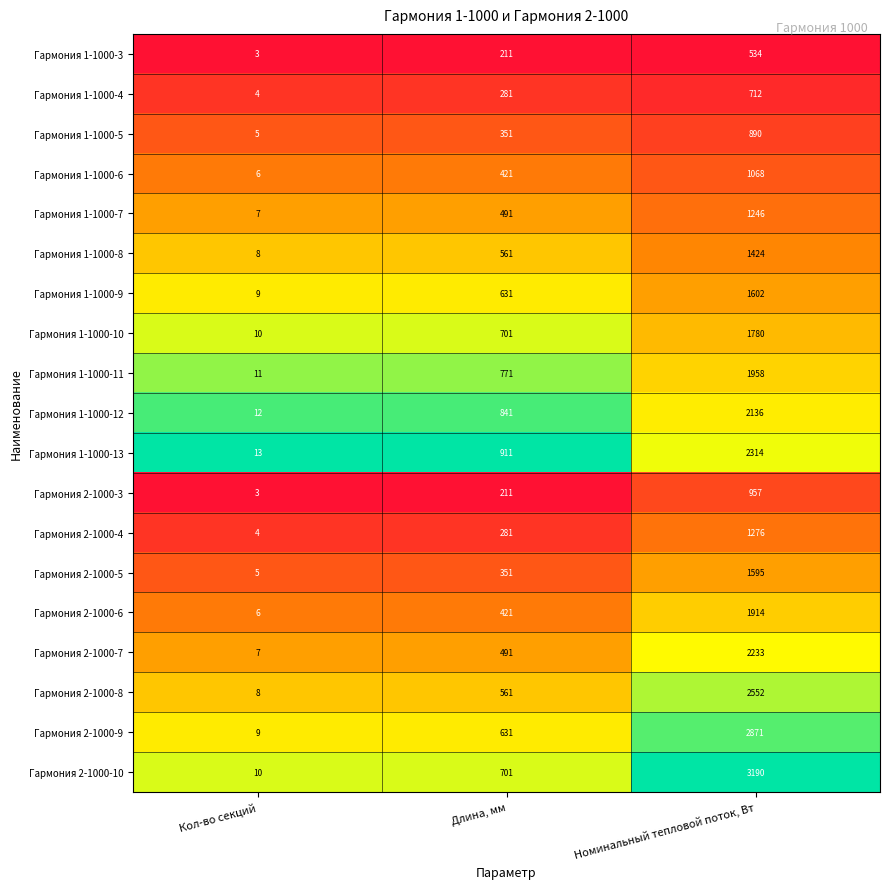

What is the maximum value shown in the chart?

3190